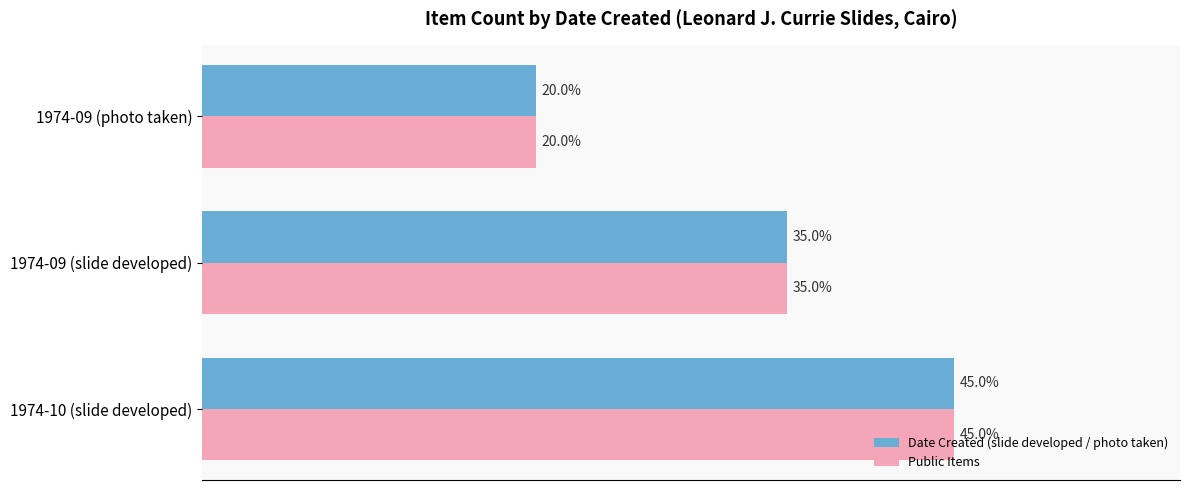

What are all the series names shown in the legend?

Date Created (slide developed / photo taken), Public Items